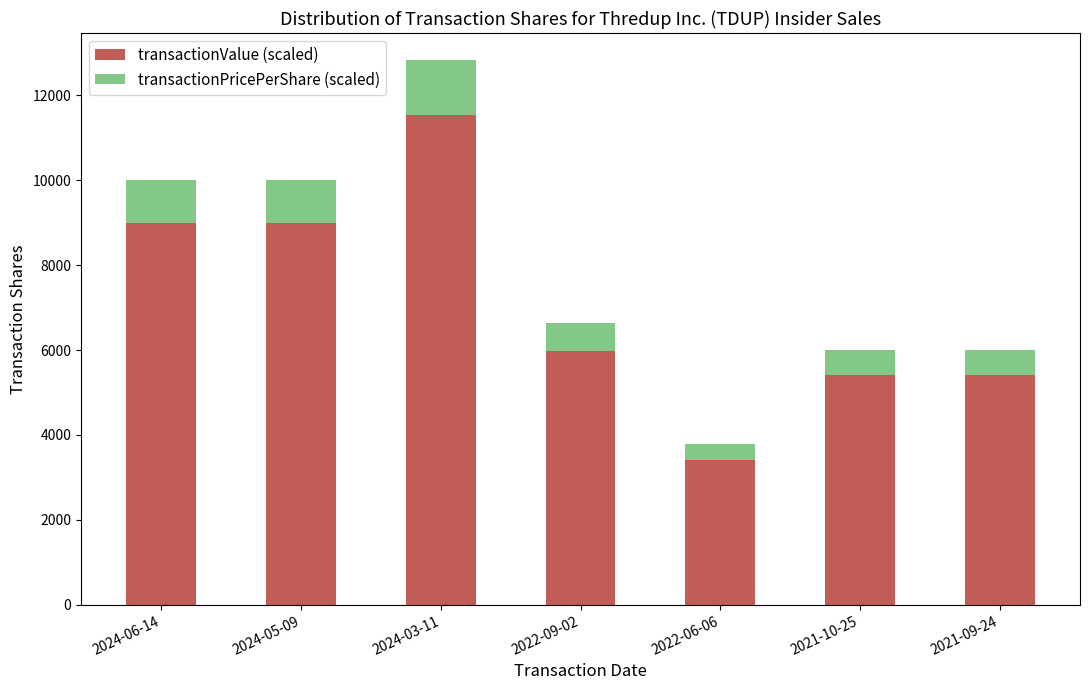

Reading right to left, what are the values for transactionValue (scaled)?

5400.0	5400.0	3413.7	5982.3	11540.7	9000.0	9000.0